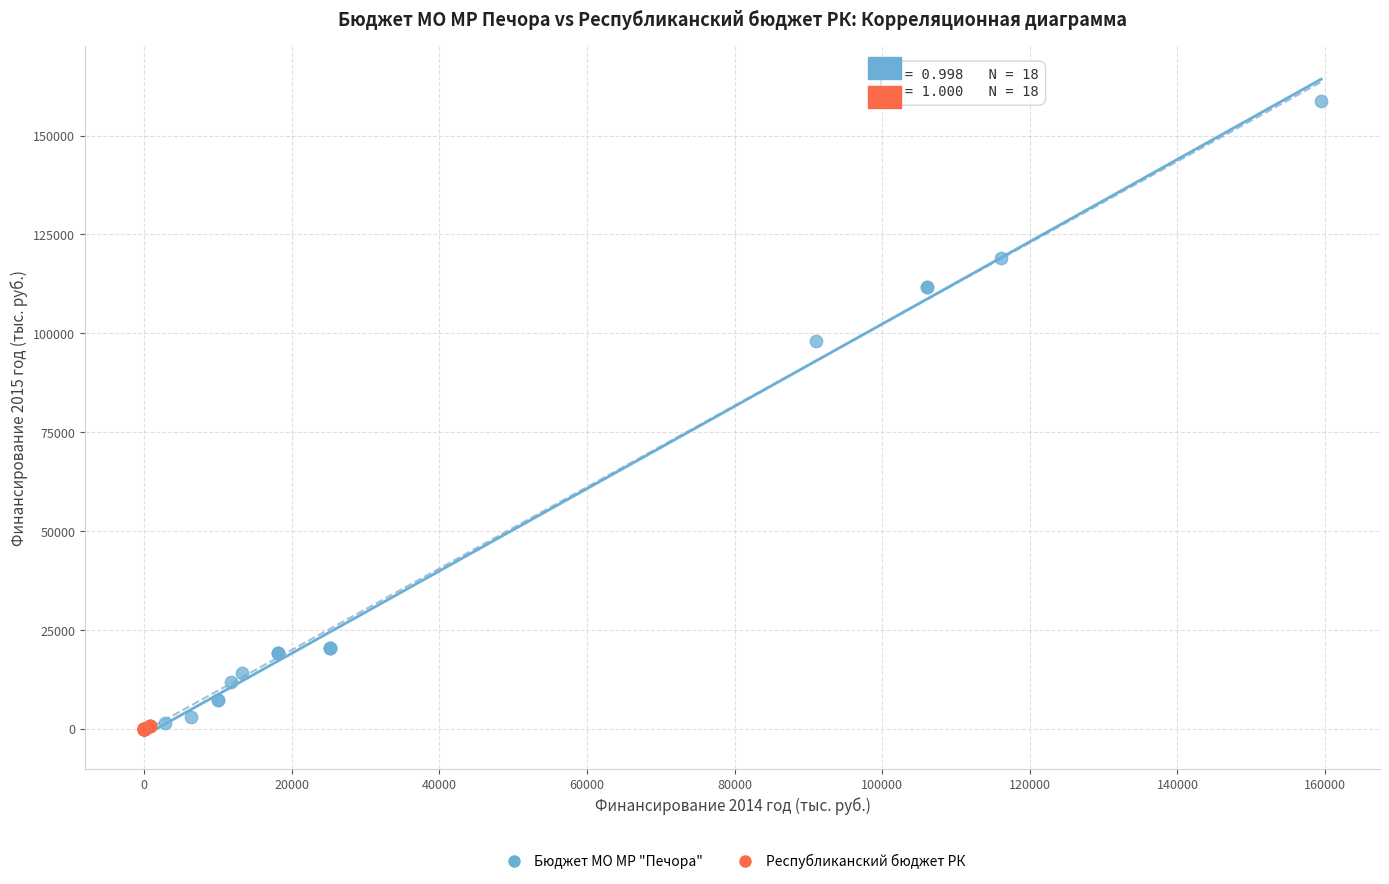

What are all the series names shown in the legend?

Бюджет МО МР "Печора", Республиканский бюджет РК